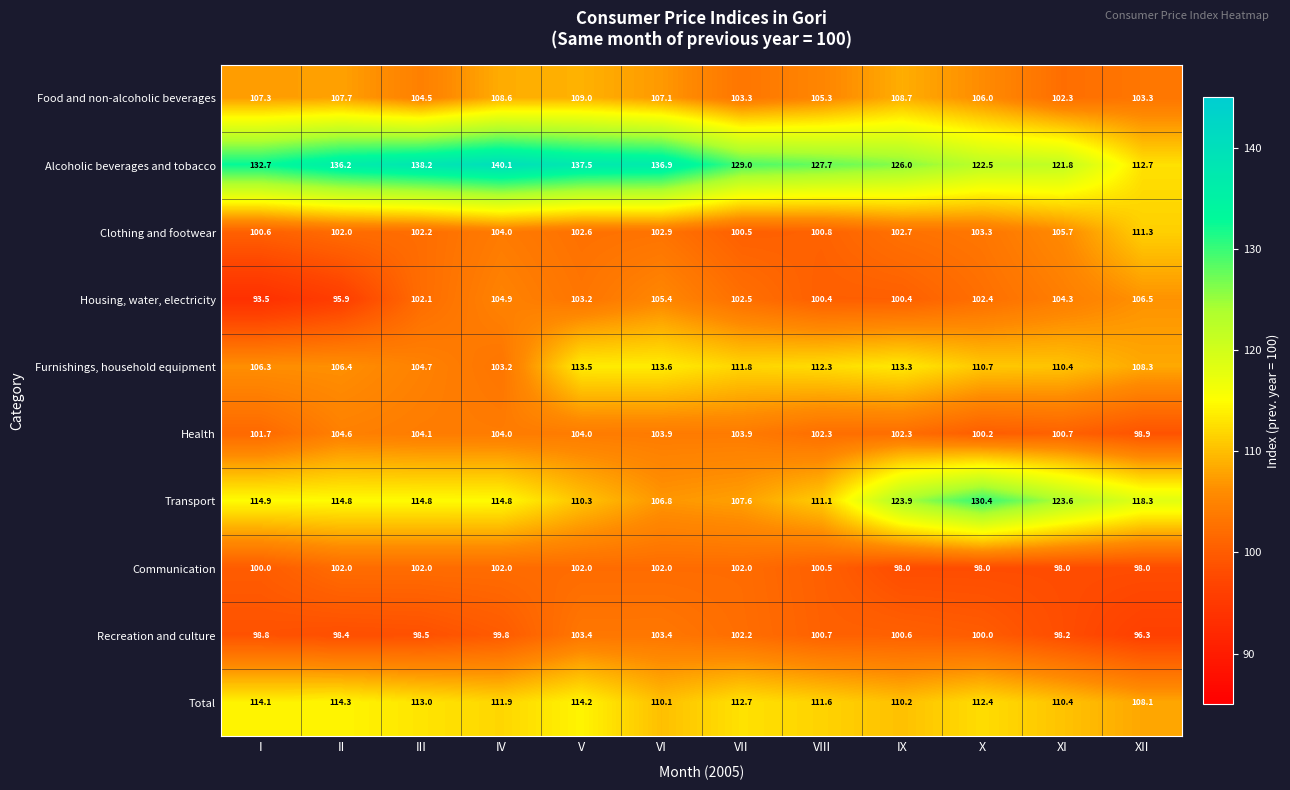

The Food and non-alcoholic beverages series shows 39.0 at V. True or false?

False